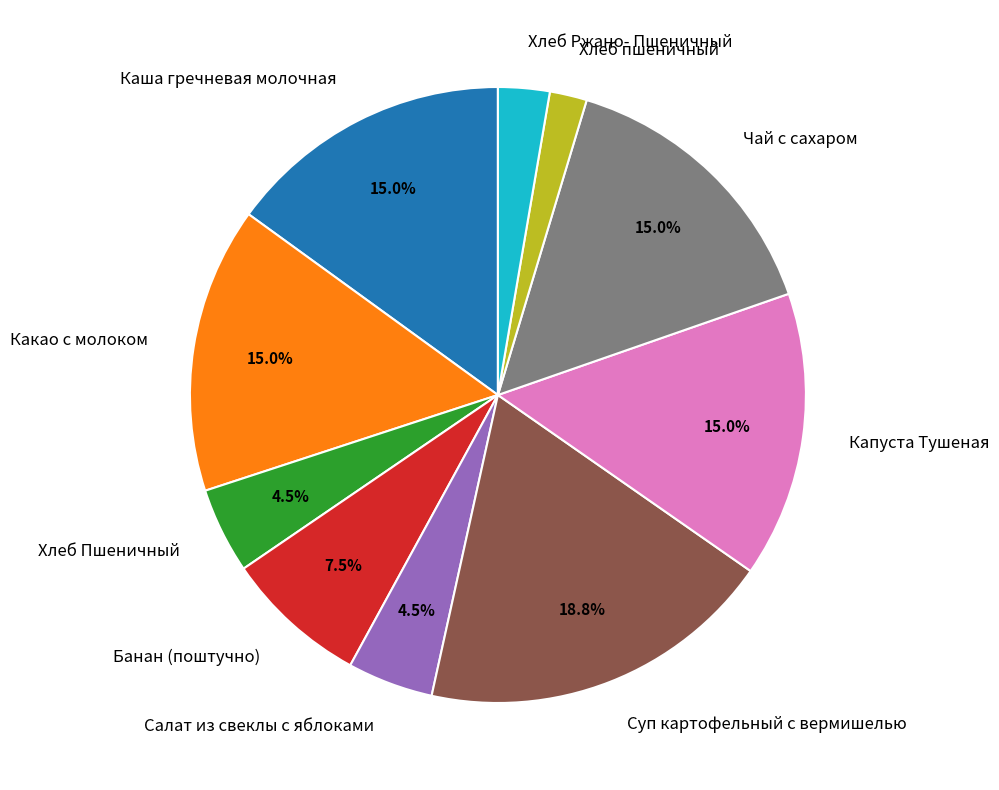

What percentage is the Капуста Тушеная slice, to the nearest percent?

15%